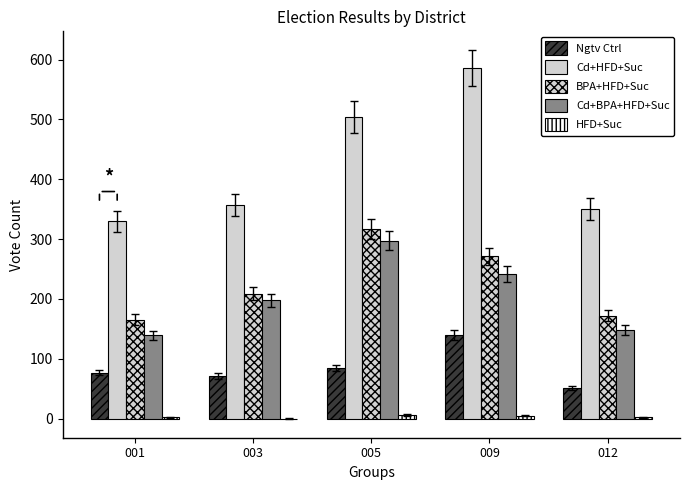

How many data points in HFD+Suc are less than 2?

1